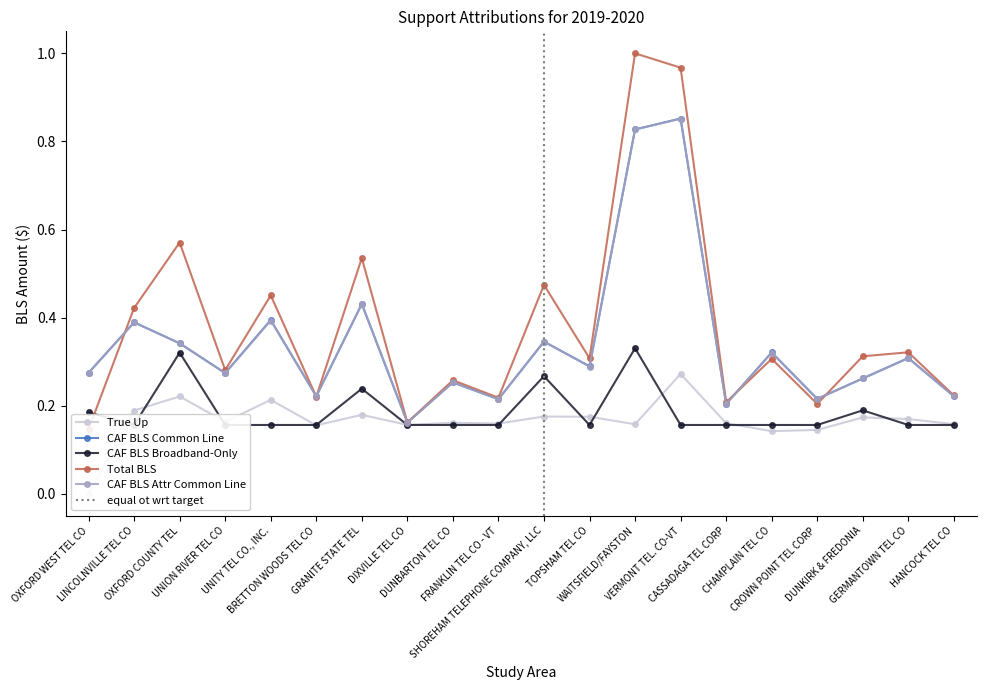

Where is the first local maximum for True Up?

OXFORD COUNTY TEL